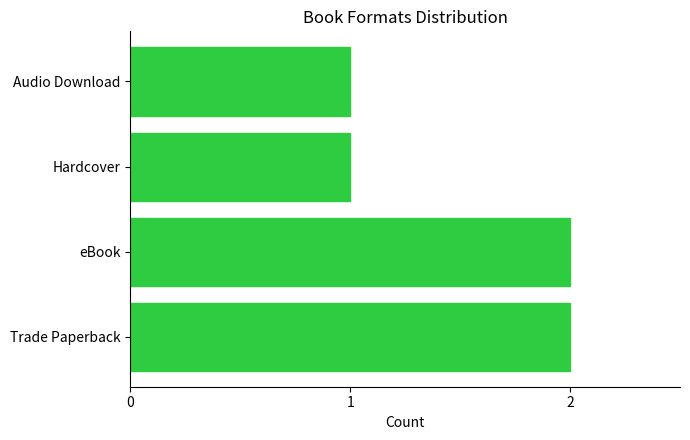

True or false: the data shows 2 at eBook.

True